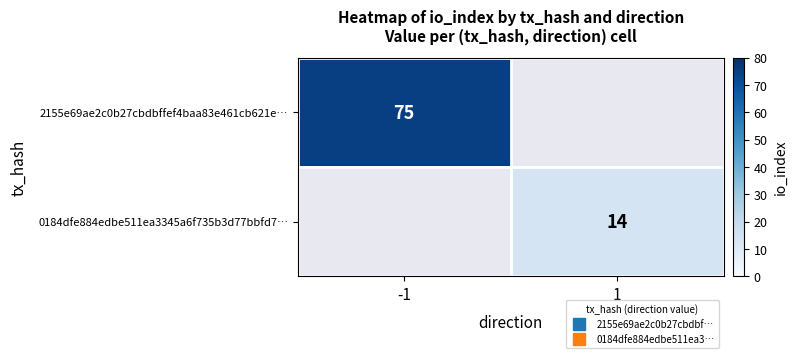

At which label does 0184dfe884edbe511ea3345a6f735b3d77bbfd7… reach its minimum?

-1